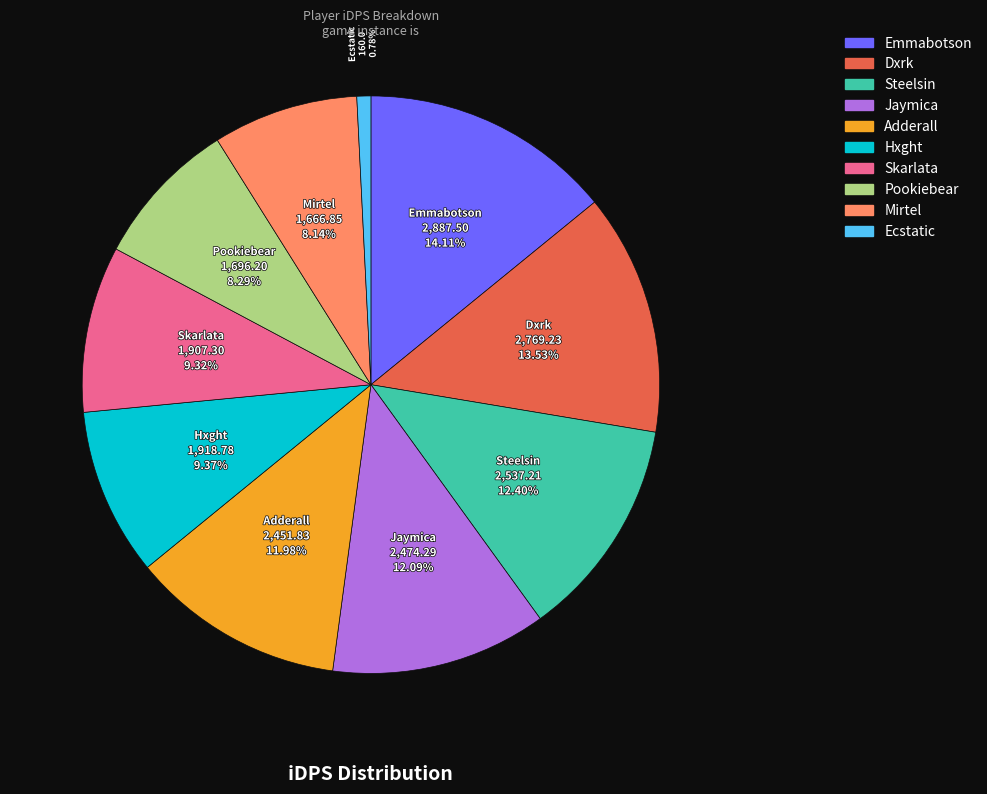

Which slice is the smallest?

Ecstatic